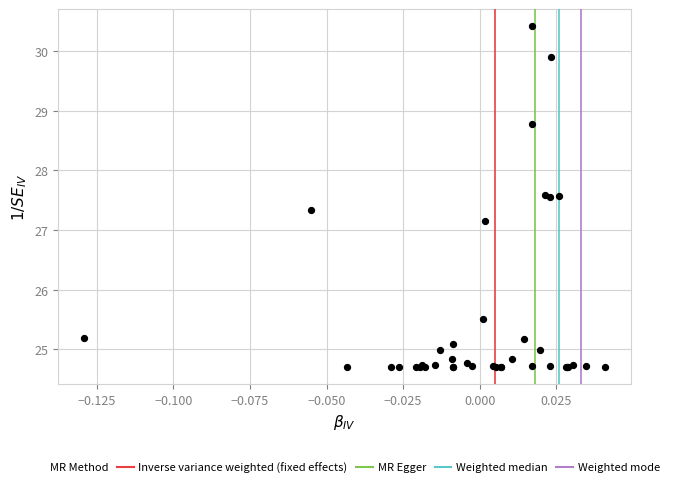

What Y value in the scatter plot is closest to 27?

27.2